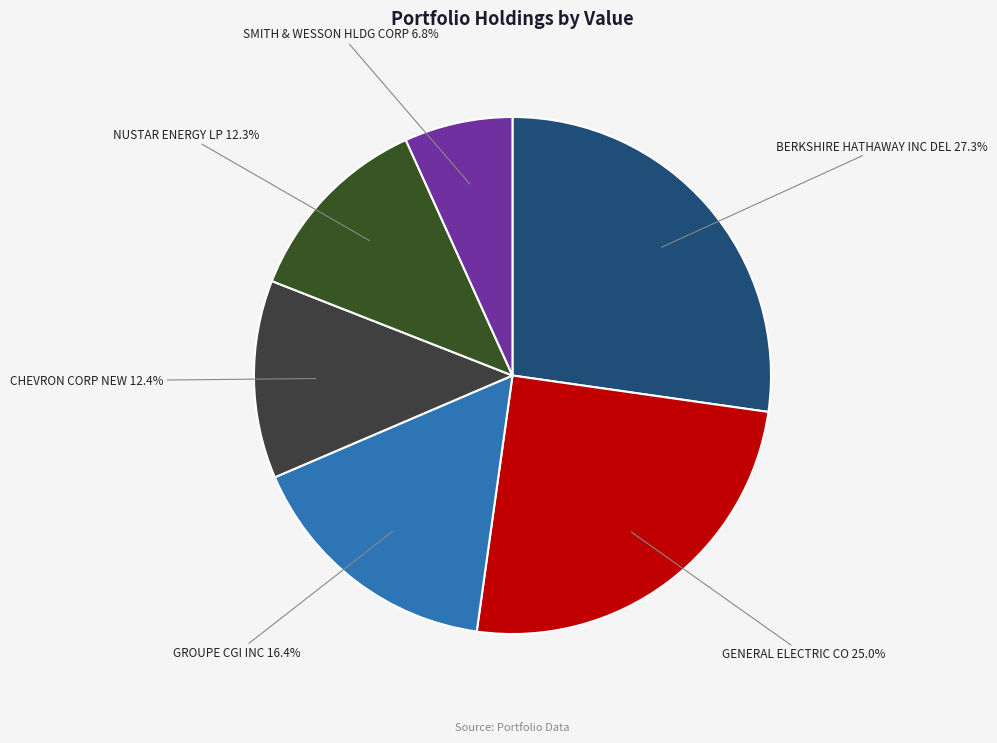

The BERKSHIRE HATHAWAY INC DEL slice represents 32% of the pie. True or false?

False